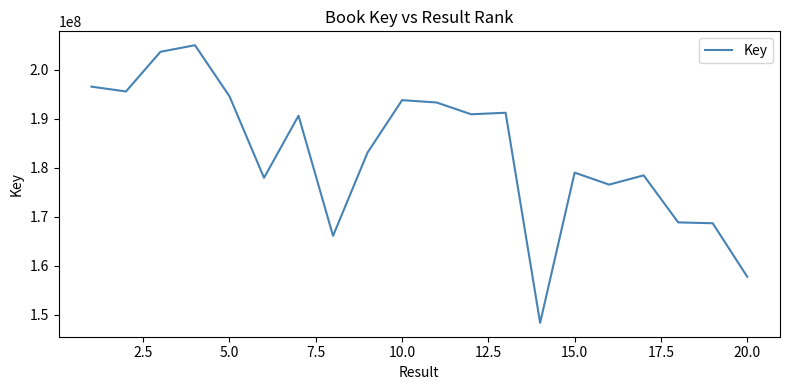

What is the maximum value shown in the chart?

205001999